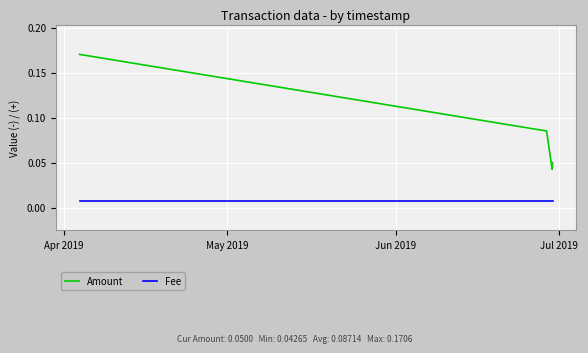

Does the chart have visible grid lines?

Yes